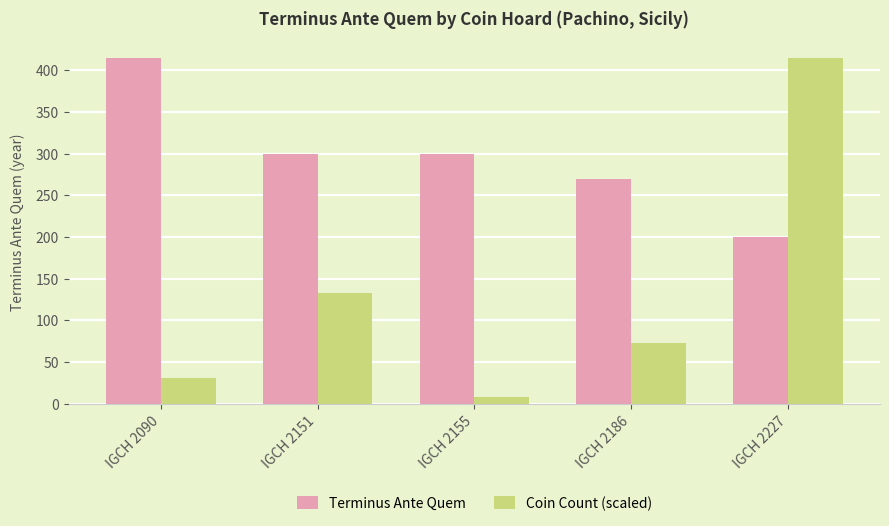

How many Terminus Ante Quem values are between 270 and 300?

3